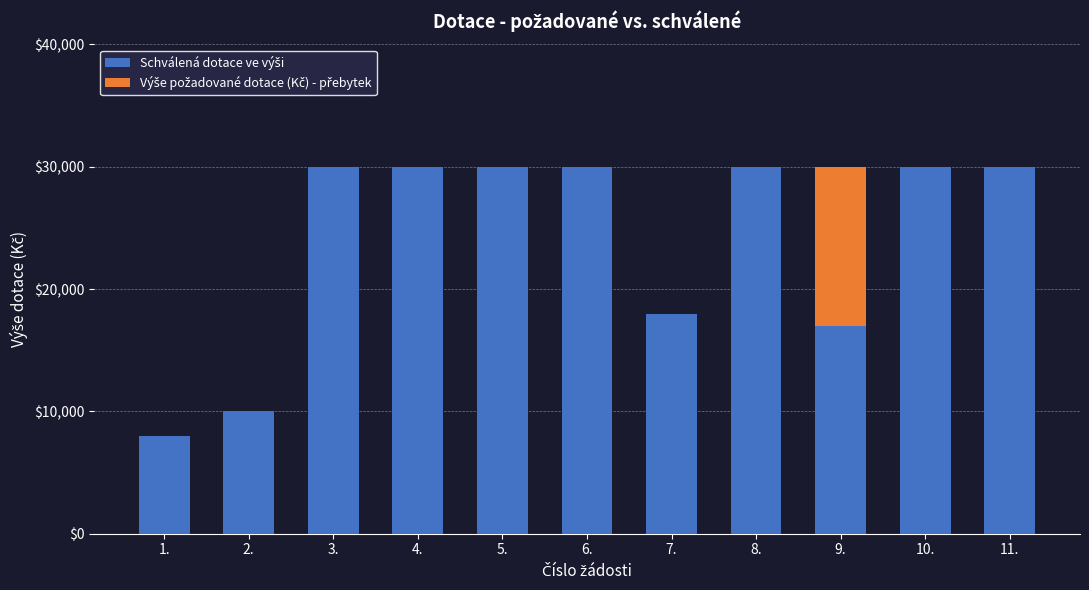

The Výše požadované dotace (Kč) - přebytek series shows 0 at 4.. True or false?

True